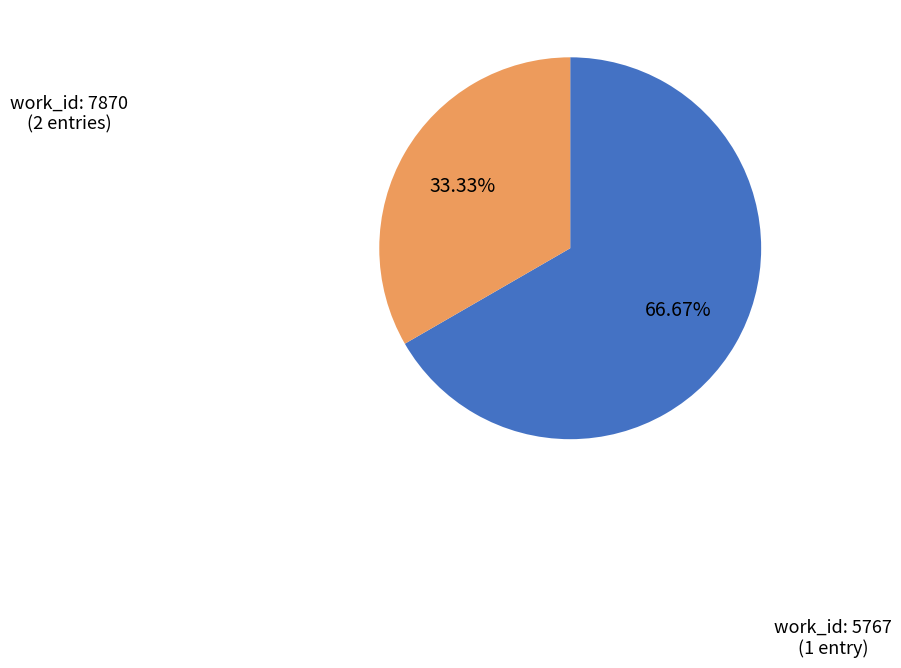

Is there any slice that represents more than half of the pie?

Yes